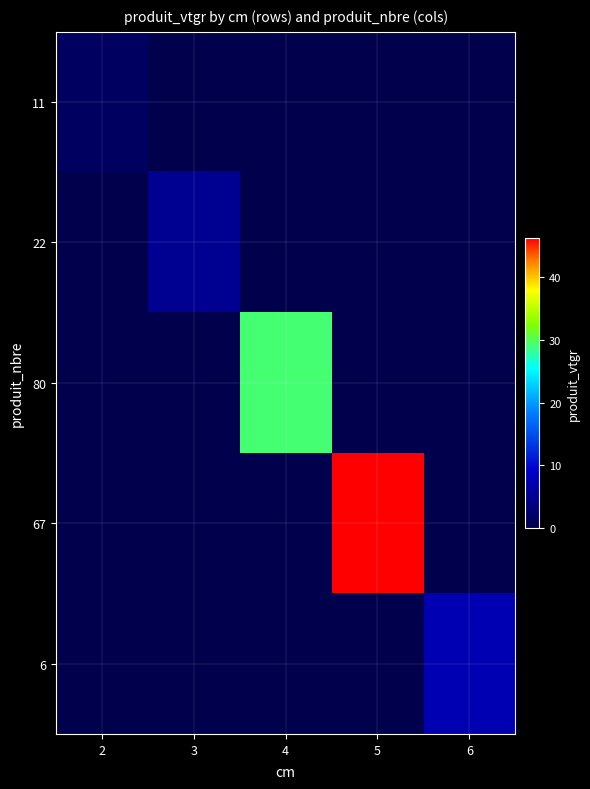

List the series in order of their peak value, lowest first.

11, 22, 6, 80, 67